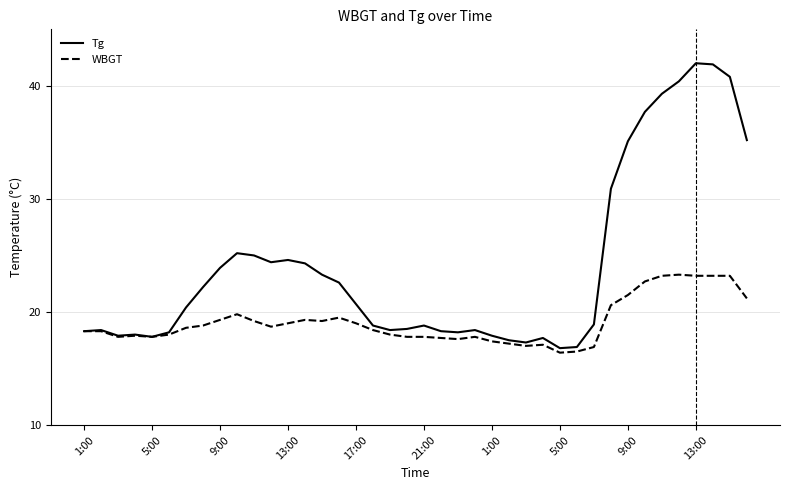

Which series has the largest range (max minus min)?

Tg